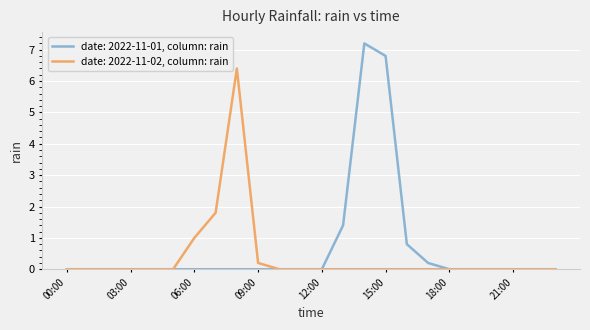

Which series has the largest range (max minus min)?

date: 2022-11-01, column: rain